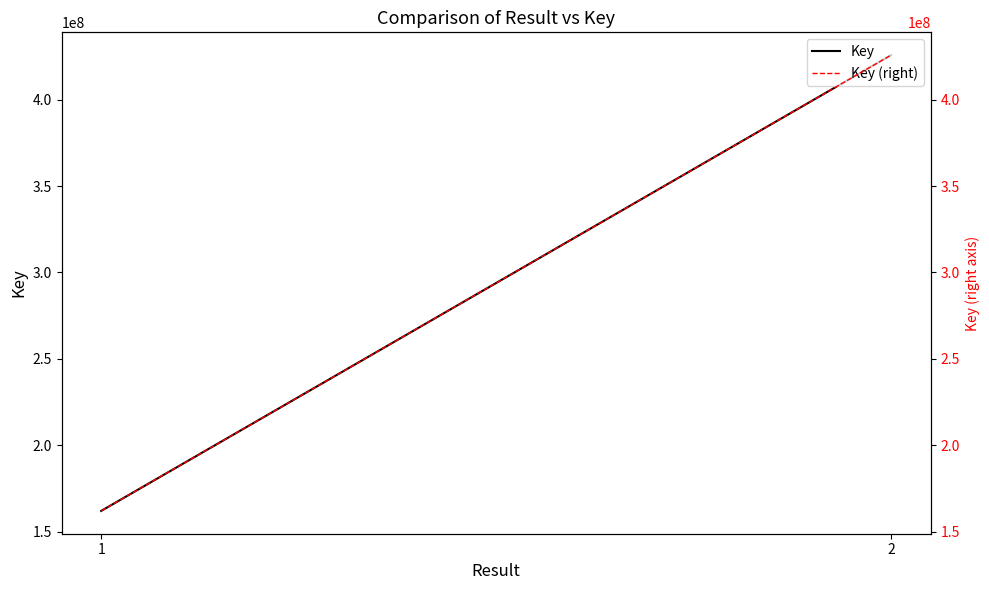

Reading left to right, extract all data points from this chart.

Key: 162053752	425733285
Key (right): 162053752	425733285